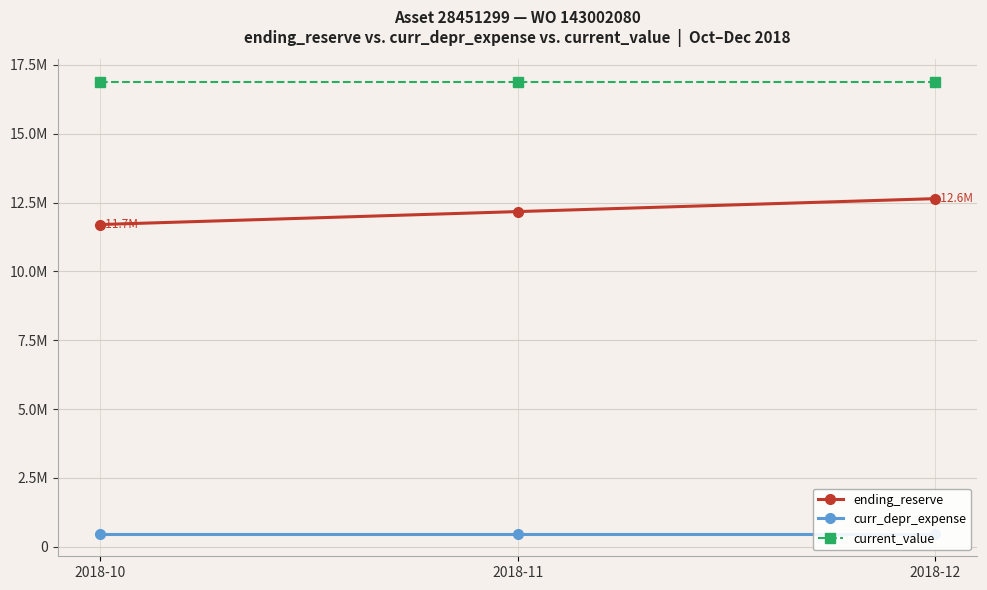

The value of current_value at 2018-11 is 27127761.3. True or false?

False